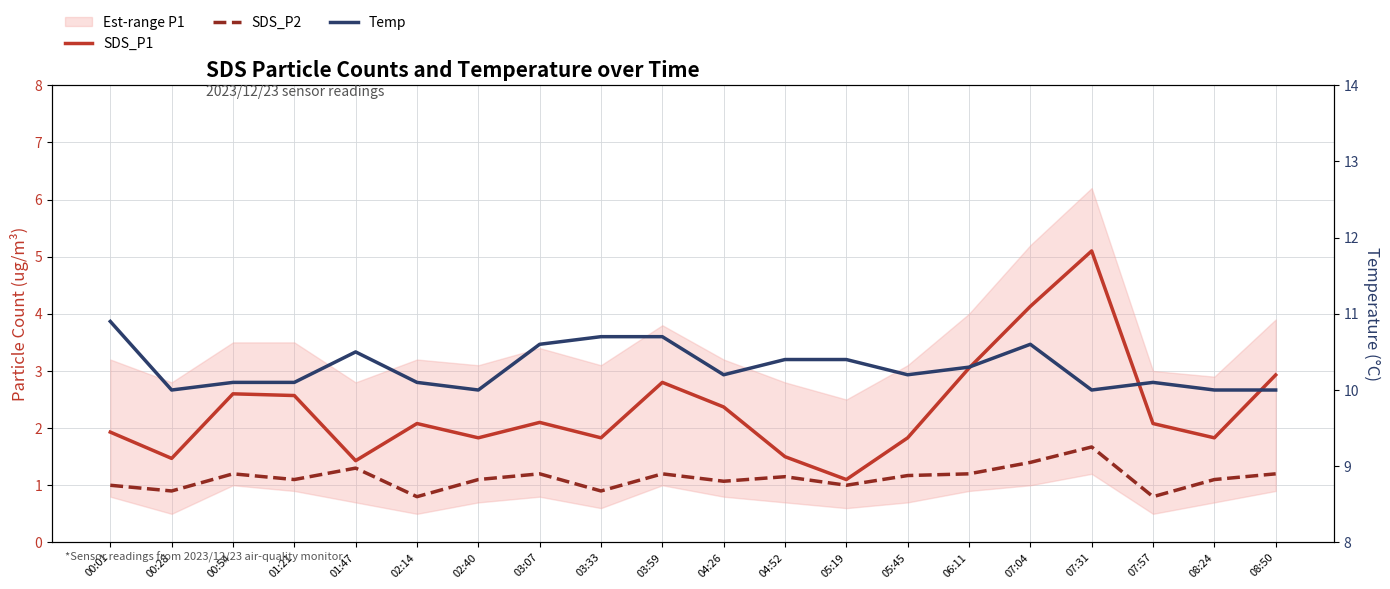

At which category is the sum across all series the highest?

07:31